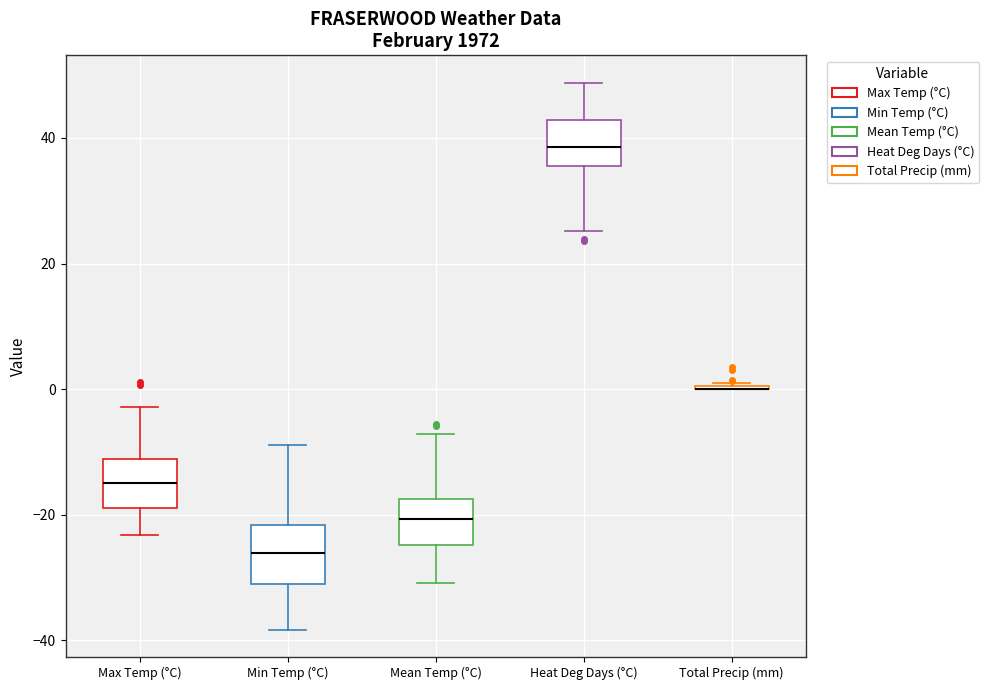

Reading left to right, transcribe this box plot: for each box, give where its median line is, the range the box spans, and where its two whiskers end, as read against the y-axis. The values are not printed on the chart, so give them approximately, as read against the axis.

Max Temp (°C): median -14, box -18 to -12, whiskers -24 to -2
Min Temp (°C): median -26, box -32 to -22, whiskers -38 to -8
Mean Temp (°C): median -20, box -24 to -18, whiskers -30 to -8
Heat Deg Days (°C): median 38, box 36 to 42, whiskers 26 to 48
Total Precip (mm): box collapsed to a line at 0, whiskers 0 to 2